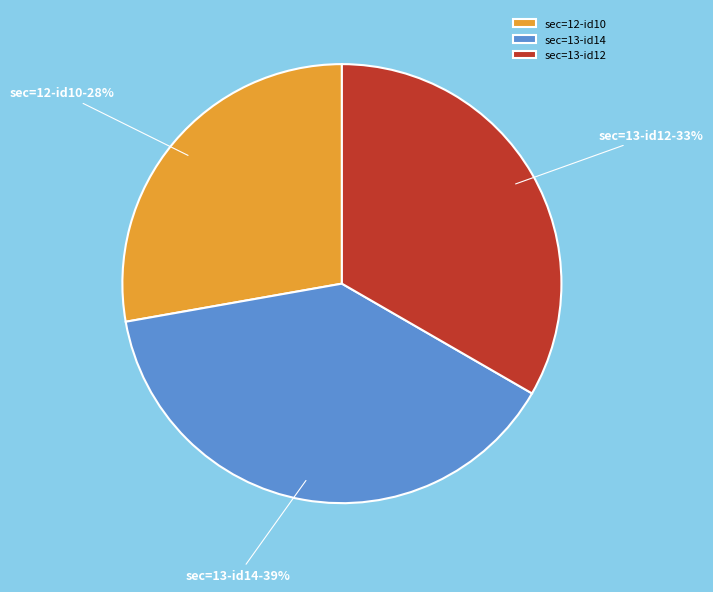

How many segments does this pie chart have?

3